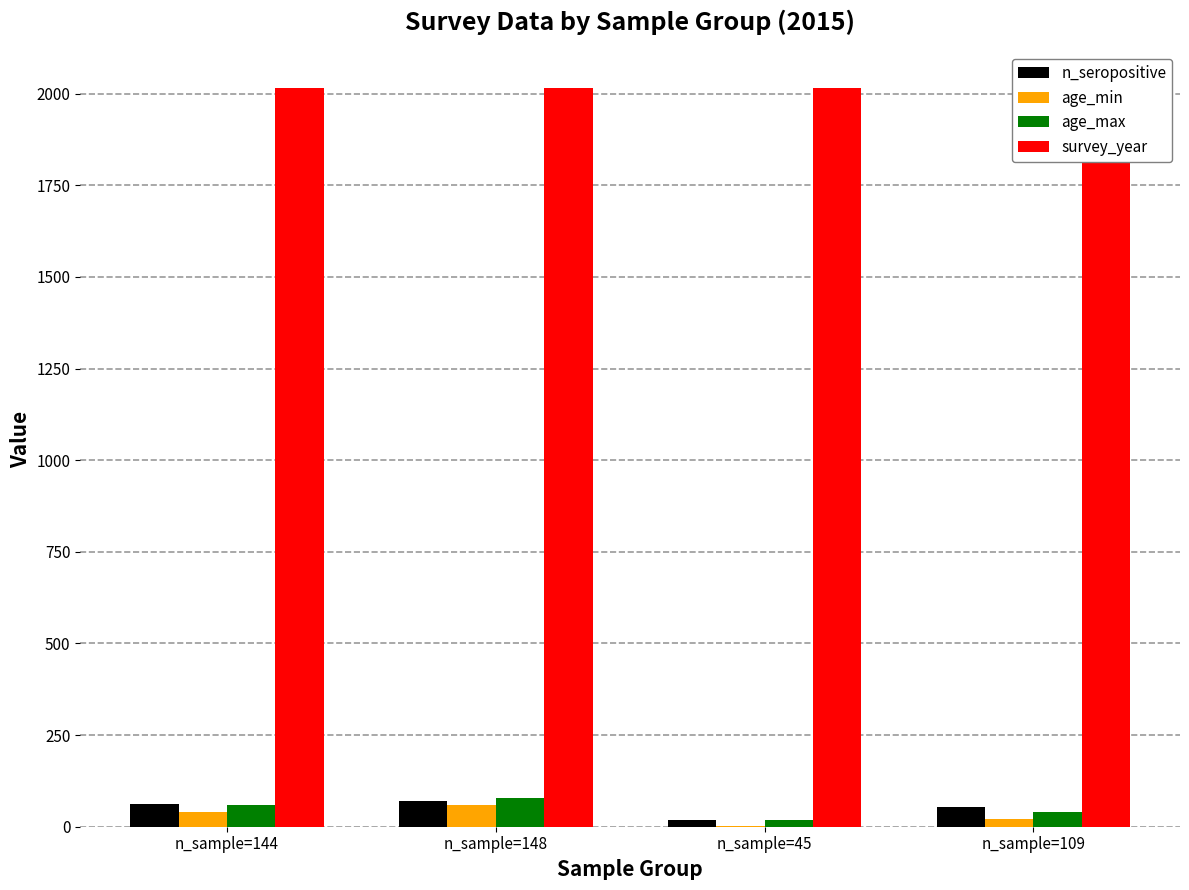

What are all the series names shown in the legend?

n_seropositive, age_min, age_max, survey_year